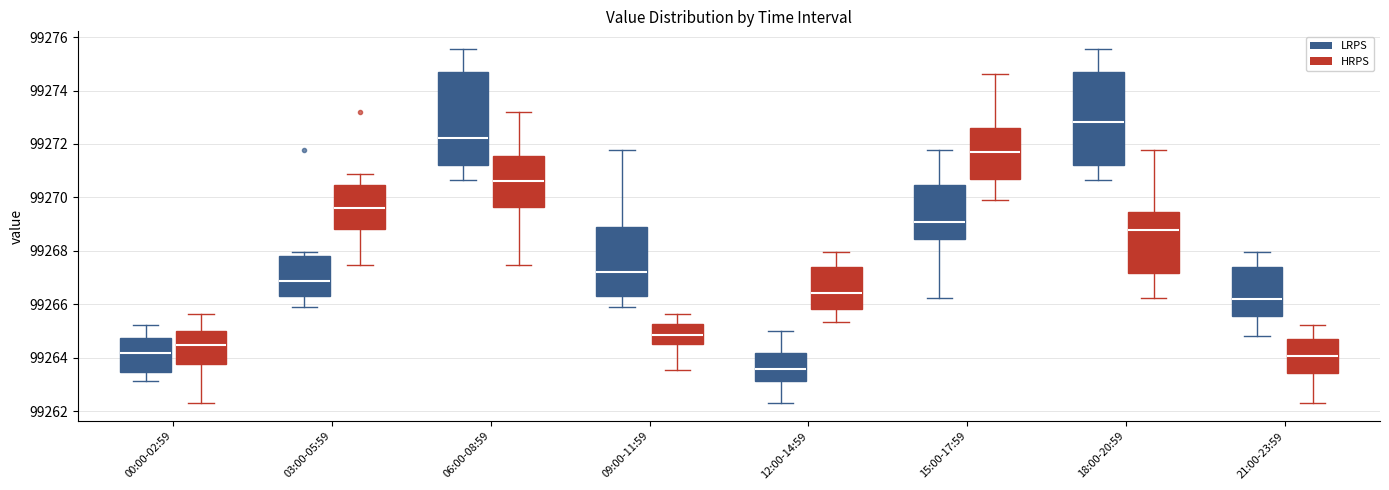

Reading left to right, transcribe this box plot: for each box, give where its median line is, the range the box spans, and where its two whiskers end, as read against the y-axis. The values are not printed on the chart, so give them approximately, as read against the axis.

00:00-02:59 (LRPS): median 99264.2, box 99263.4 to 99264.8, whiskers 99263.2 to 99265.2
00:00-02:59 (HRPS): median 99264.4, box 99263.8 to 99265.0, whiskers 99262.4 to 99265.6
03:00-05:59 (LRPS): median 99266.8, box 99266.4 to 99267.8, whiskers 99266.0 to 99268.0
03:00-05:59 (HRPS): median 99269.6, box 99268.8 to 99270.4, whiskers 99267.4 to 99270.8
06:00-08:59 (LRPS): median 99272.2, box 99271.2 to 99274.8, whiskers 99270.6 to 99275.6
06:00-08:59 (HRPS): median 99270.6, box 99269.6 to 99271.6, whiskers 99267.4 to 99273.2
09:00-11:59 (LRPS): median 99267.2, box 99266.4 to 99269.0, whiskers 99266.0 to 99271.8
09:00-11:59 (HRPS): median 99264.8, box 99264.6 to 99265.2, whiskers 99263.6 to 99265.6
12:00-14:59 (LRPS): median 99263.6, box 99263.2 to 99264.2, whiskers 99262.4 to 99265.0
12:00-14:59 (HRPS): median 99266.4, box 99265.8 to 99267.4, whiskers 99265.4 to 99268.0
15:00-17:59 (LRPS): median 99269.0, box 99268.4 to 99270.4, whiskers 99266.2 to 99271.8
15:00-17:59 (HRPS): median 99271.8, box 99270.6 to 99272.6, whiskers 99270.0 to 99274.6
18:00-20:59 (LRPS): median 99272.8, box 99271.2 to 99274.8, whiskers 99270.6 to 99275.6
18:00-20:59 (HRPS): median 99268.8, box 99267.2 to 99269.4, whiskers 99266.2 to 99271.8
21:00-23:59 (LRPS): median 99266.2, box 99265.6 to 99267.4, whiskers 99264.8 to 99268.0
21:00-23:59 (HRPS): median 99264.0, box 99263.4 to 99264.6, whiskers 99262.4 to 99265.2